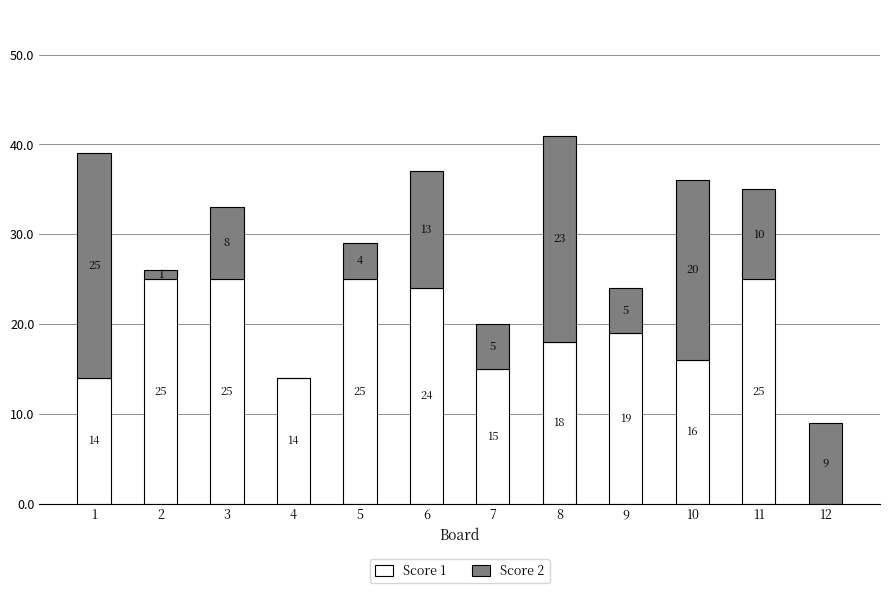

At which category is the sum across all series the highest?

8